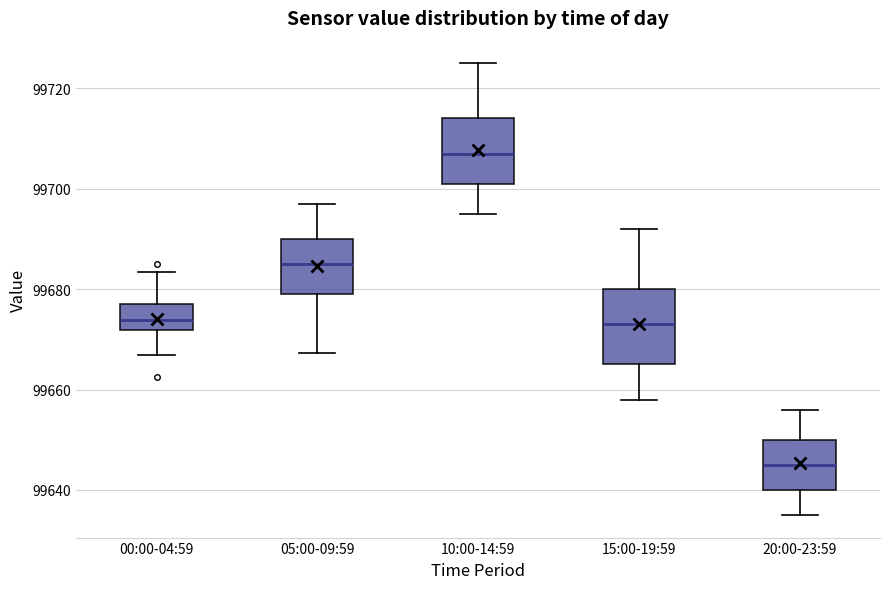

Where is the upper edge of the box for 05:00-09:59 on the y-axis? The values are not printed on the chart, so give them approximately, as read against the axis.

99690